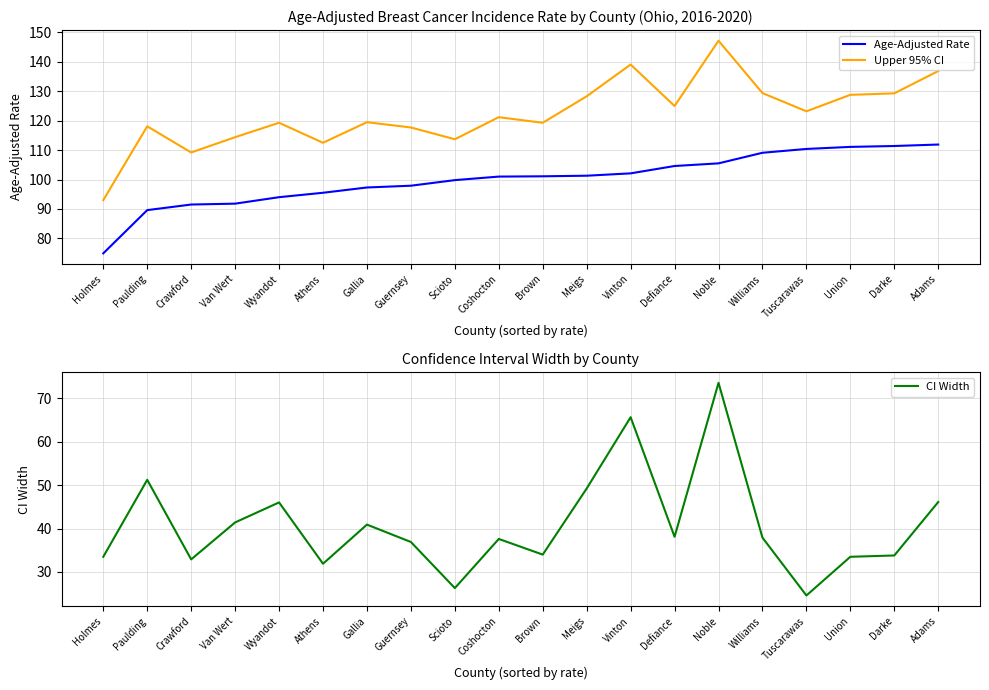

True or false: Upper 95% CI and CI Width intersect in this chart.

False